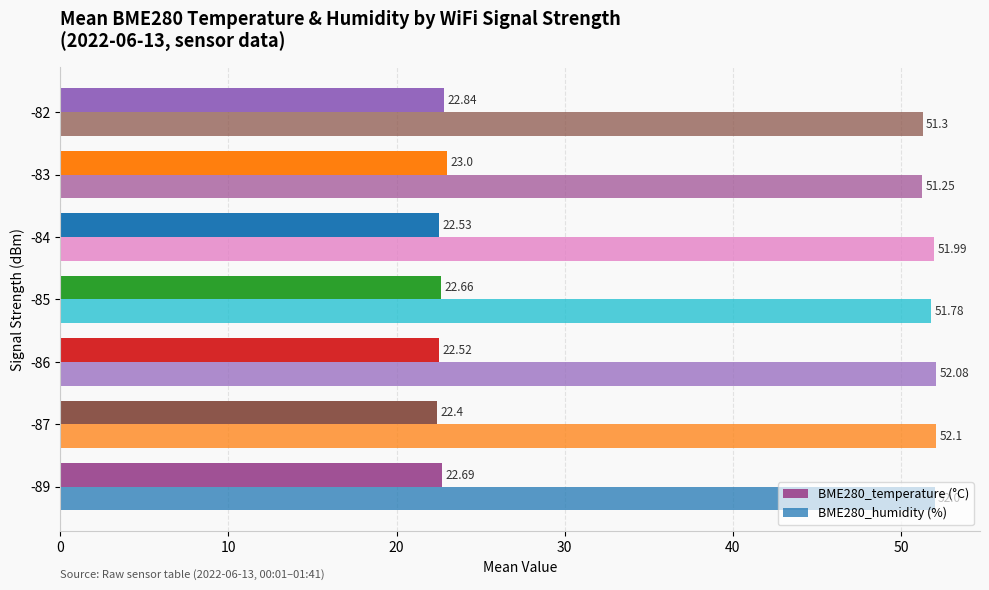

What is the smallest value displayed?

22.4